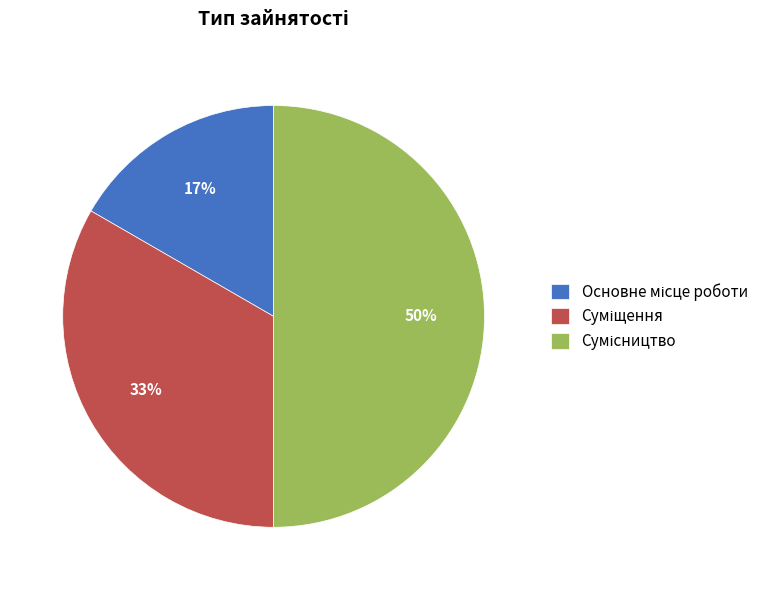

To the nearest percent, what is the difference between the largest and smallest slice percentages?

33%